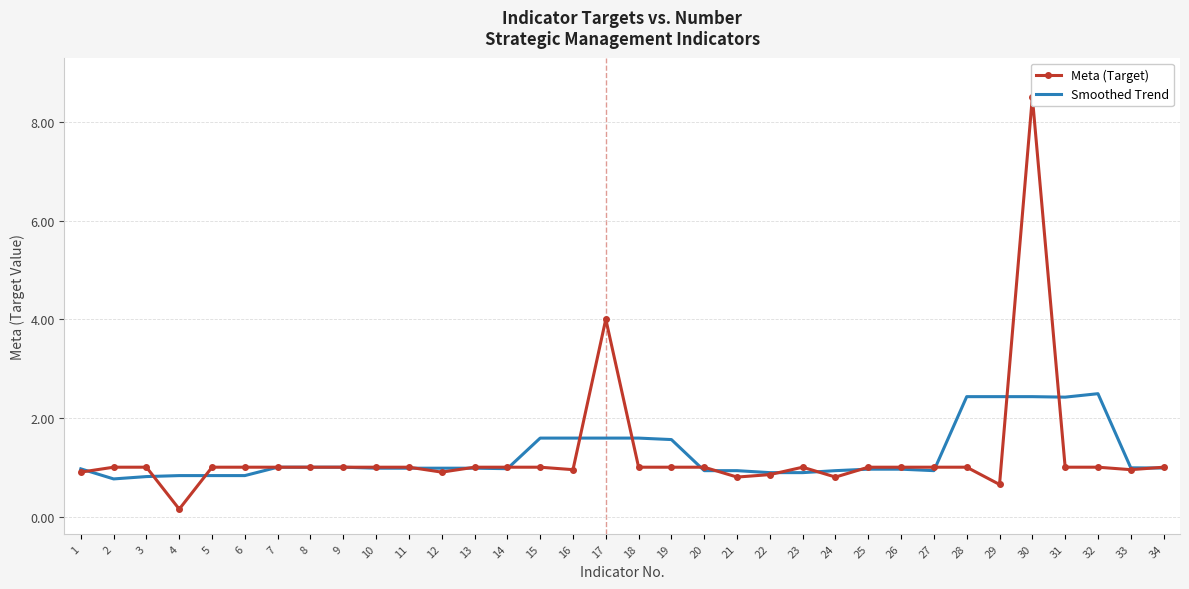

At how many categories does at least one series exceed 4?

1